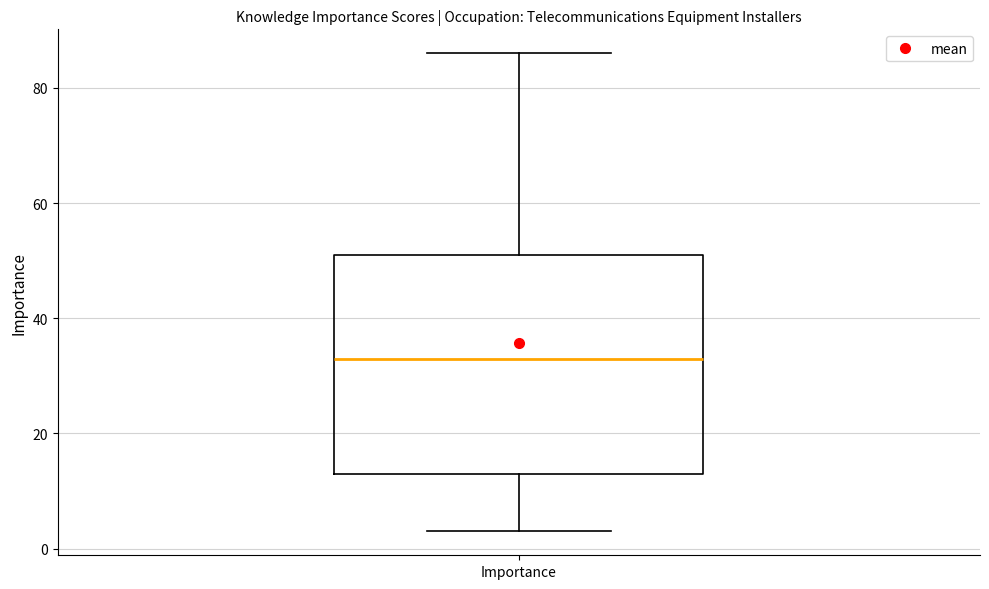

Where does the upper whisker of the box for Importance end on the y-axis? The values are not printed on the chart, so give them approximately, as read against the axis.

86